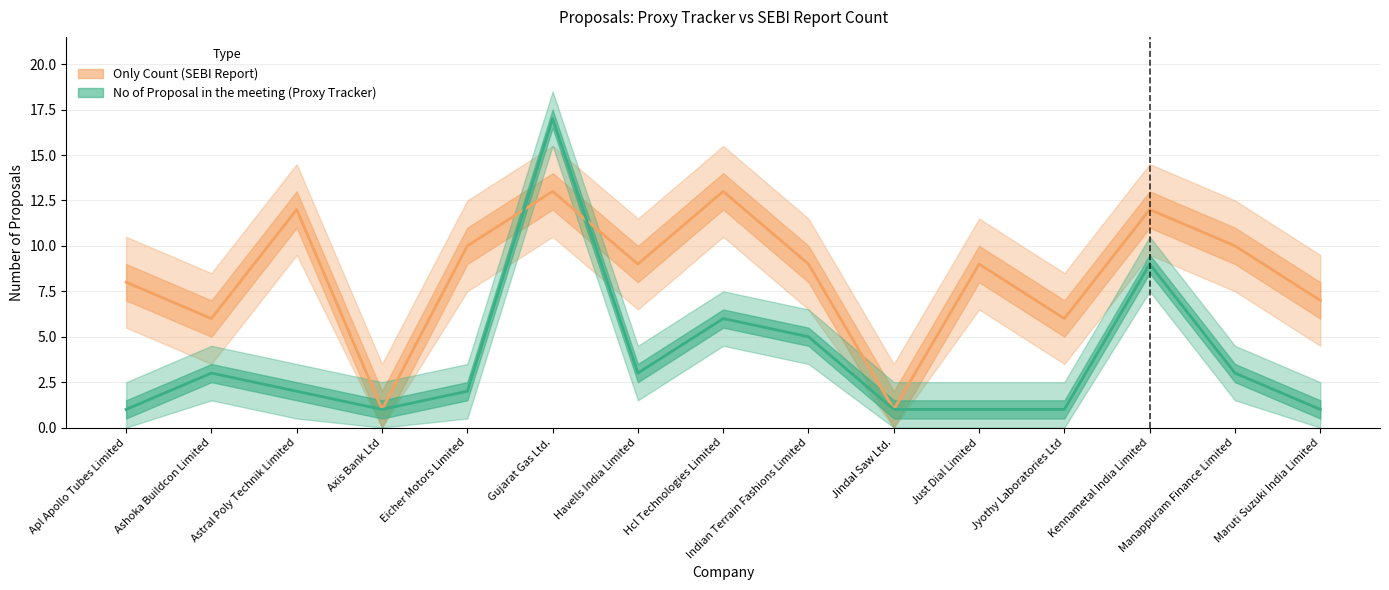

How many values in the No of Proposal in the meeting series exceed 2?

7